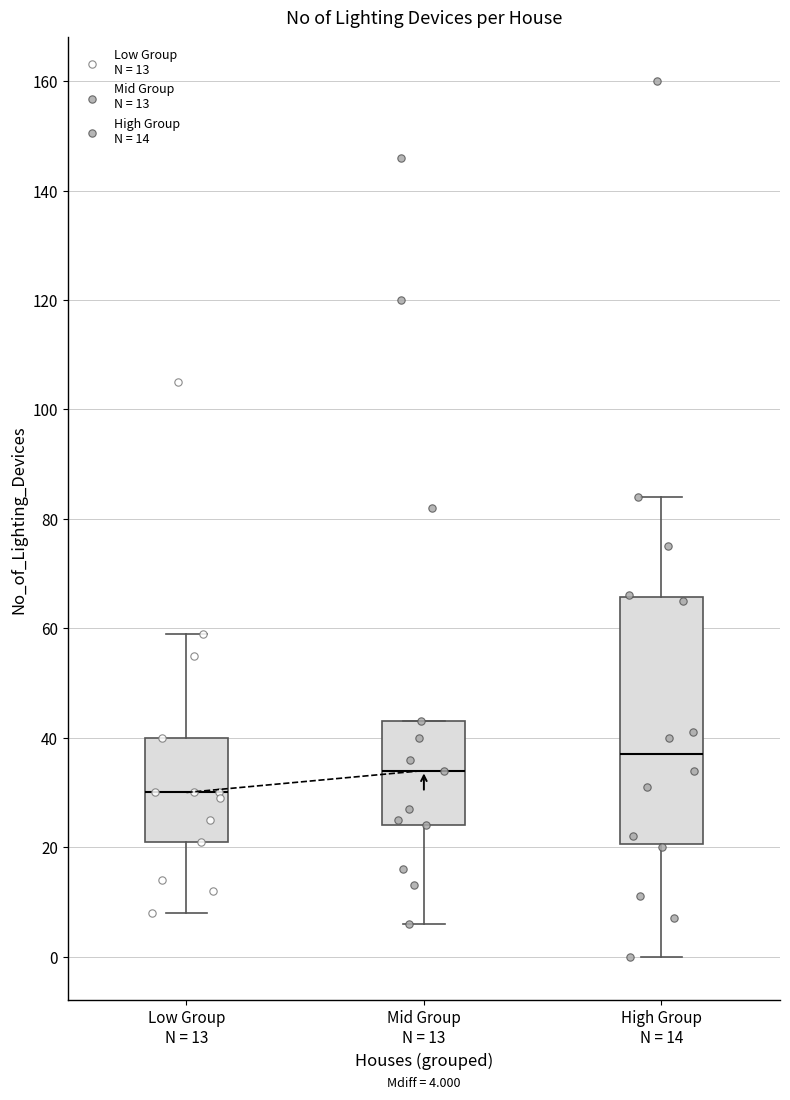

Which box is the tallest, from its lower edge to its upper edge?

High Group N = 14